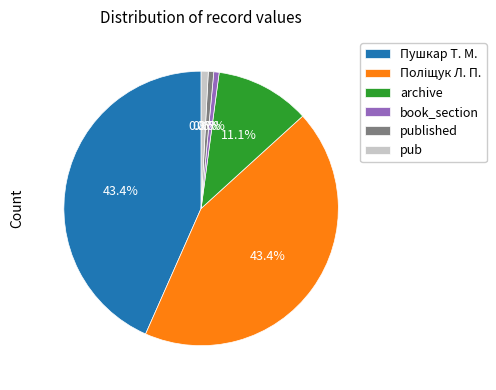

How many slices are in this pie chart?

6